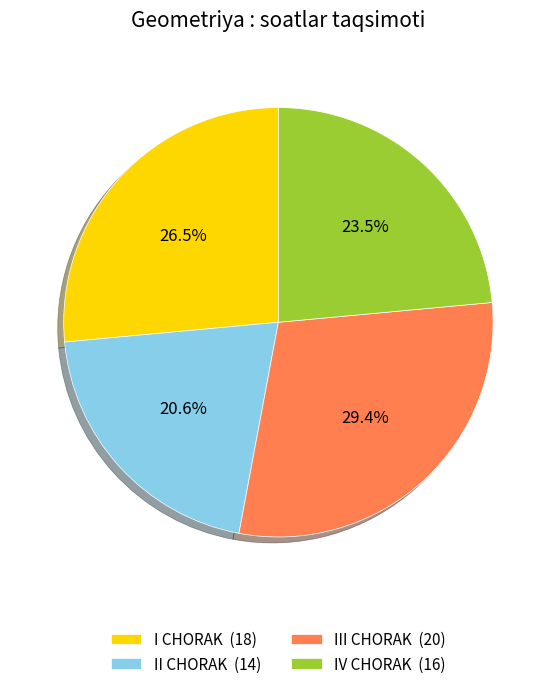

Does IV CHORAK (16) represent more than half of the total?

No